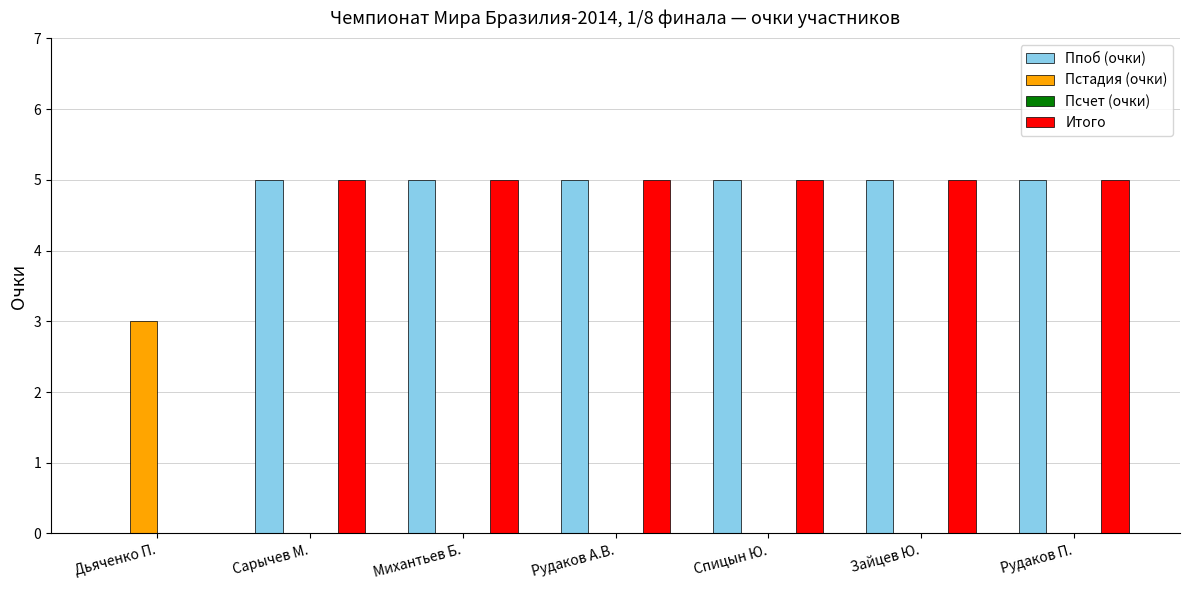

Read the Ппоб (очки) value at Сарычев М..

5